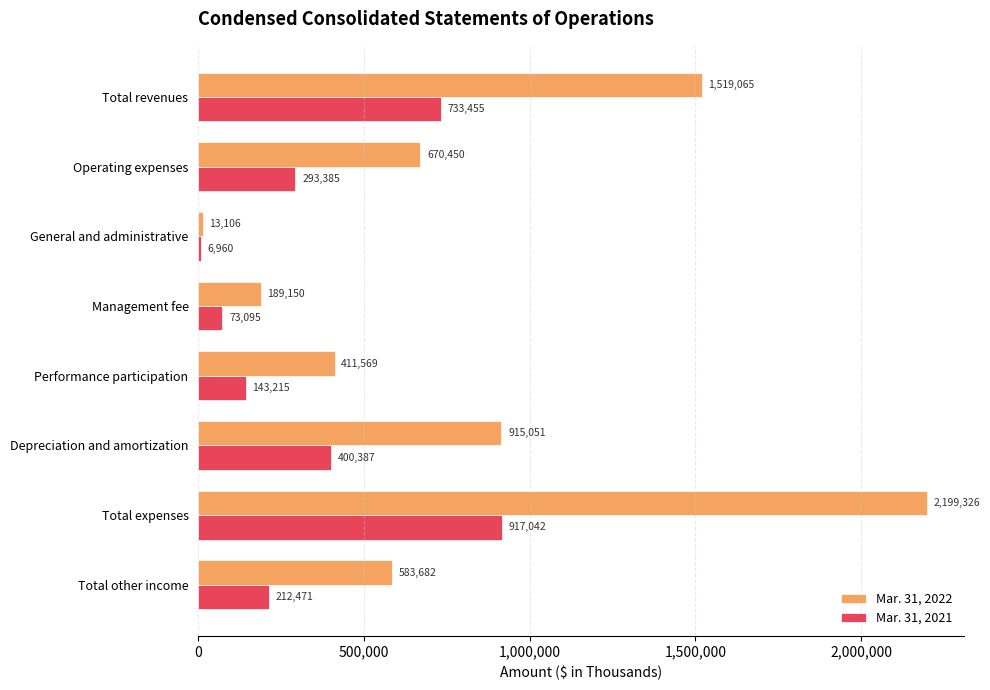

Rank the series by their maximum value, from lowest to highest.

Mar. 31, 2021, Mar. 31, 2022